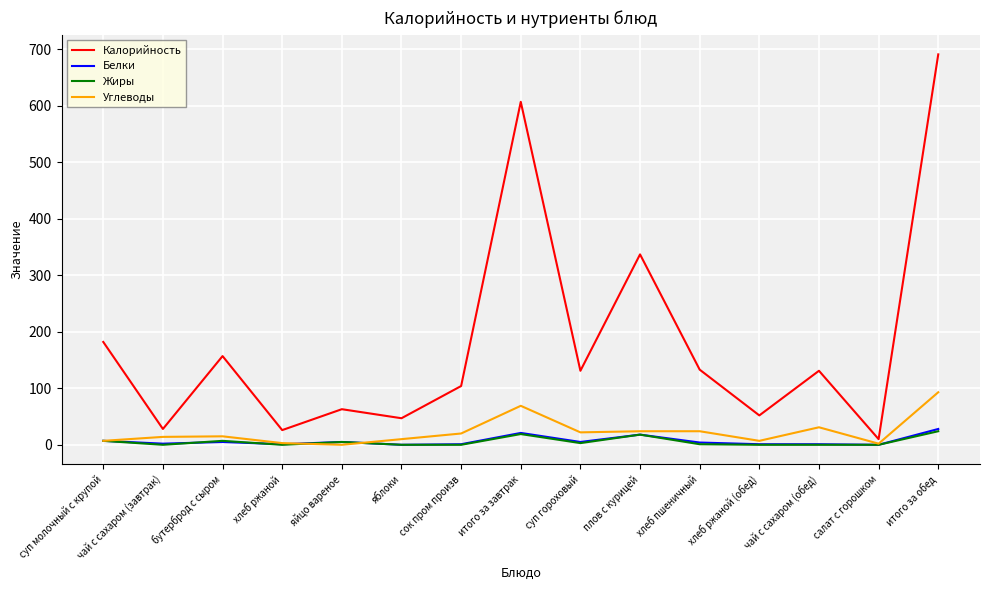

Which series has the largest total across all categories?

Калорийность